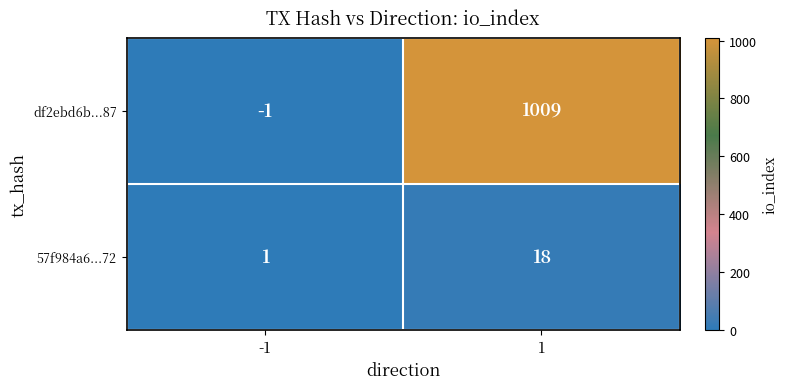

Reading left to right, list all the values displayed in this chart.

df2ebd6b...87: -1=-1	1=1009
57f984a6...72: -1=1	1=18